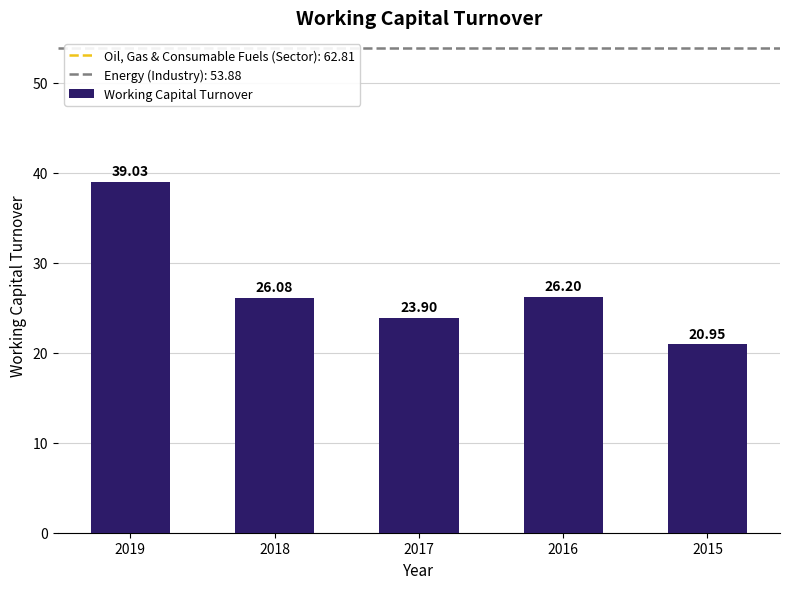

What is the sum of all values?

136.2